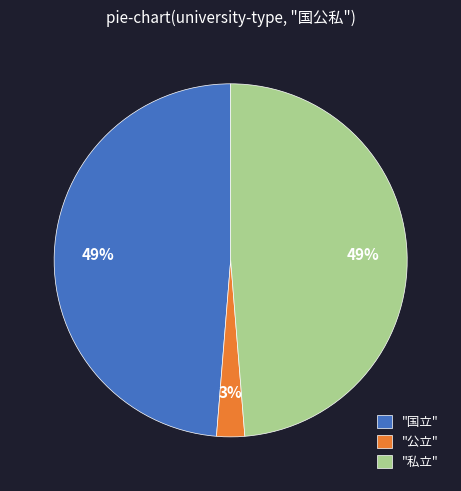

To the nearest percent, what percentage of the pie is "国立"?

49%